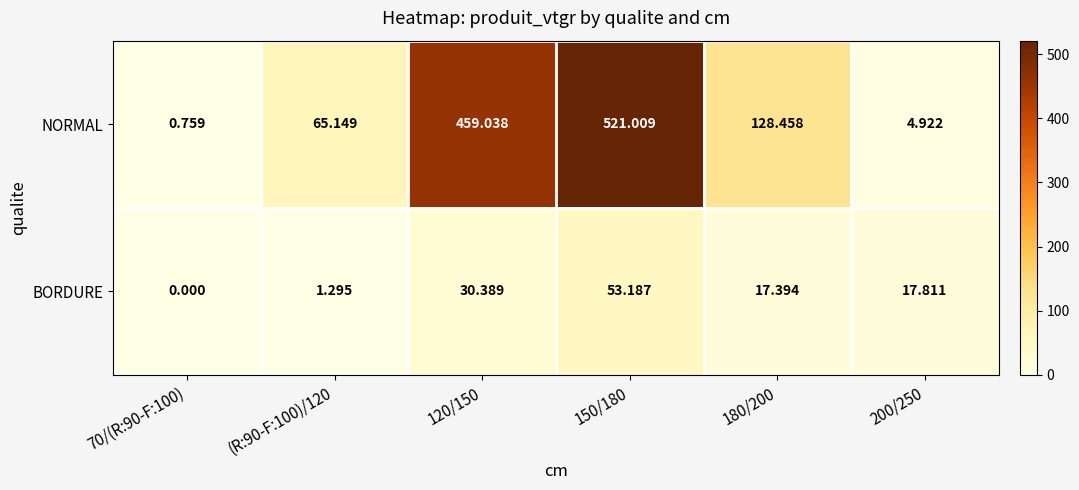

How many data points in NORMAL are above 128?

3